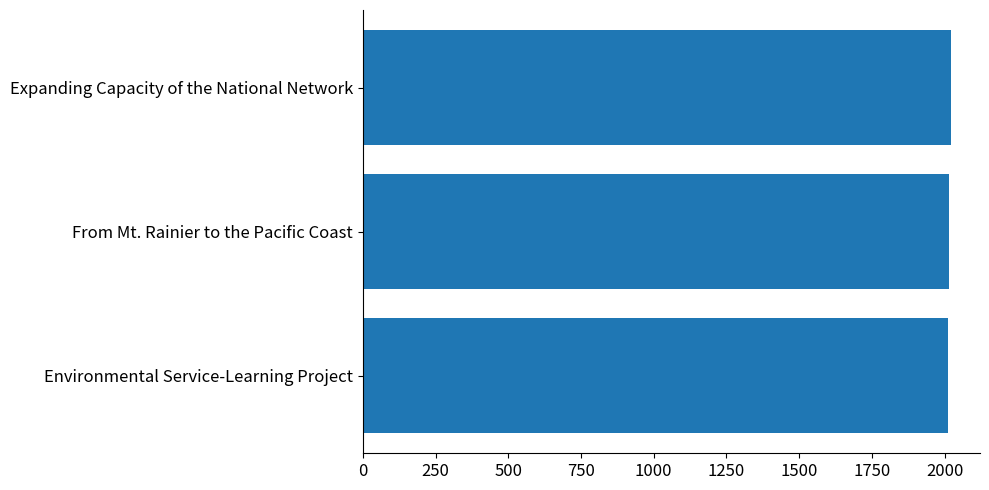

What is the greatest value displayed?

2021